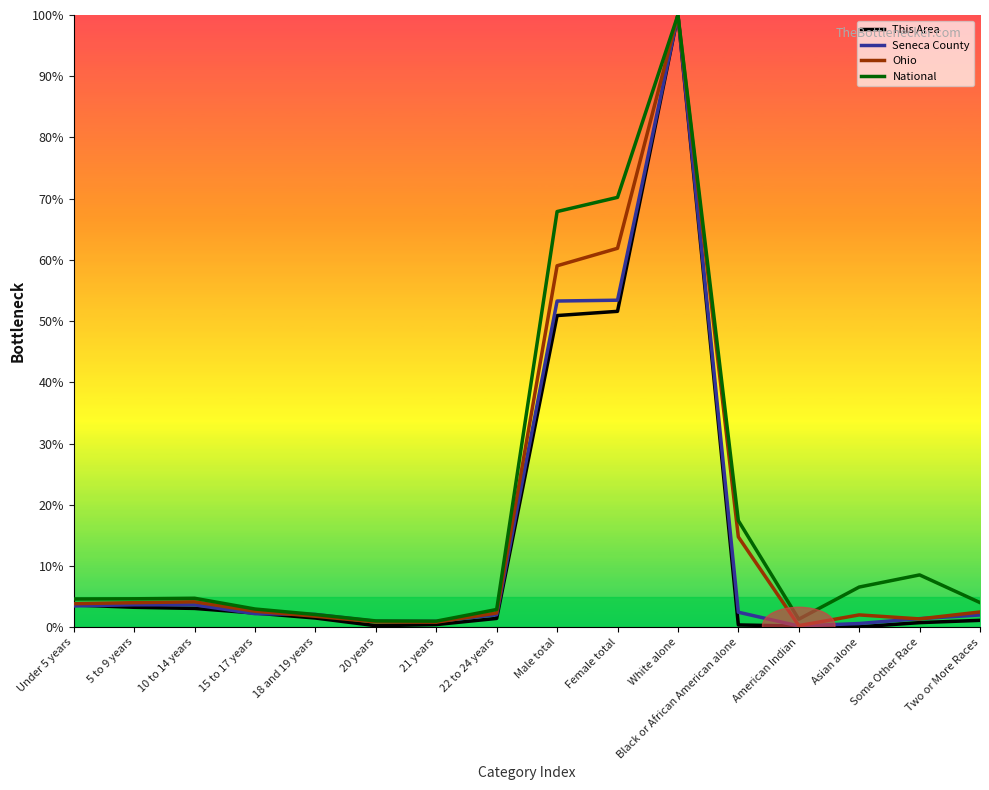

What is the sum of the This Area values at 15 to 17 years and American Indian?

2.5